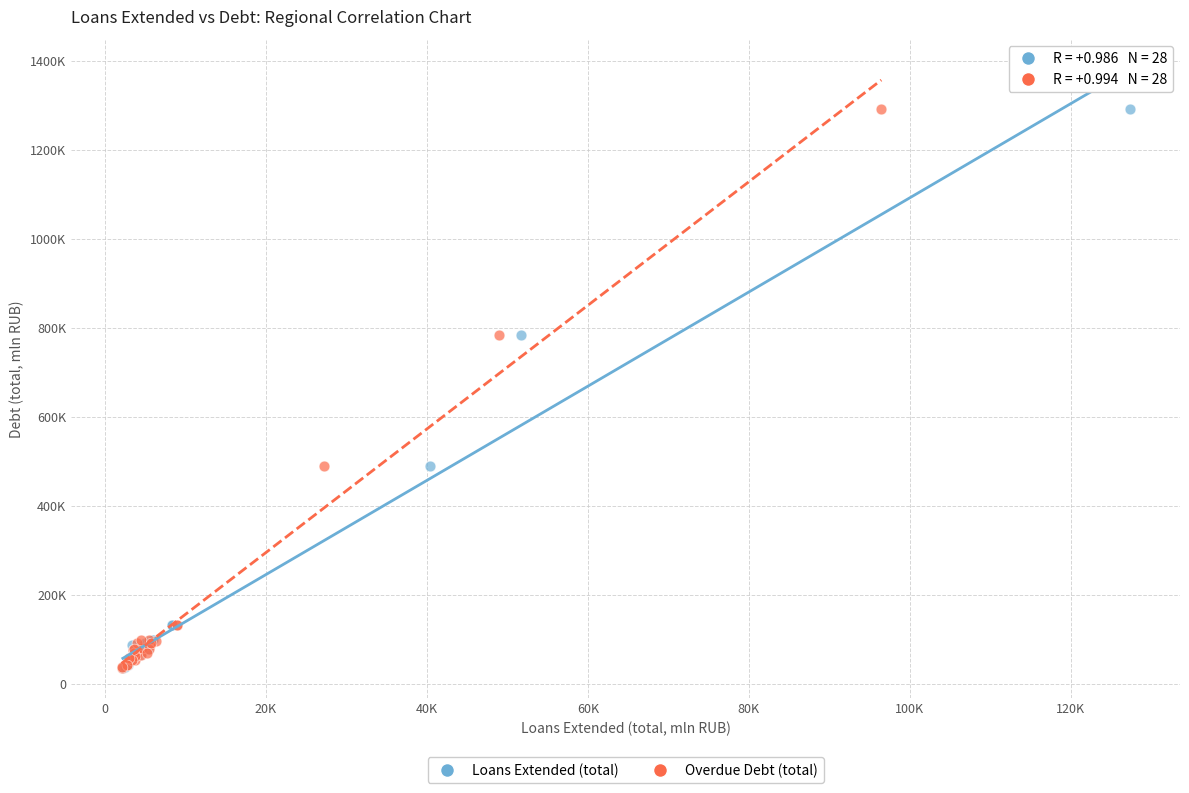

What are all the series names shown in the legend?

Loans Extended (total), Overdue Debt (total)